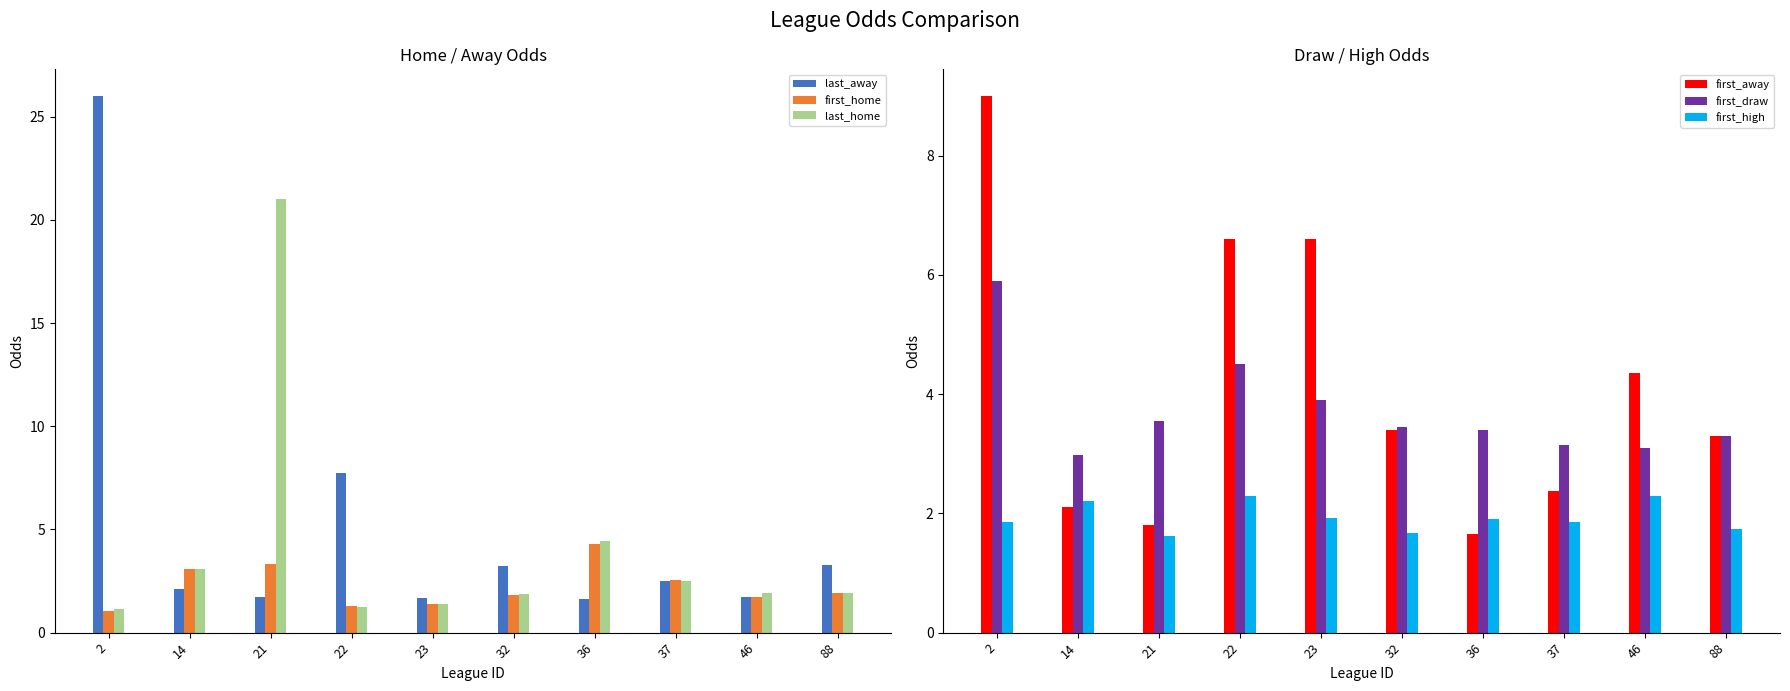

What are all the series names shown in the legend?

last_away, first_home, last_home, first_away, first_draw, first_high